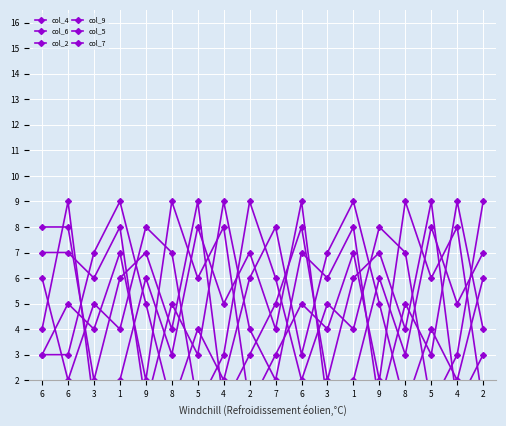

Which series has the largest total across all categories?

col_9